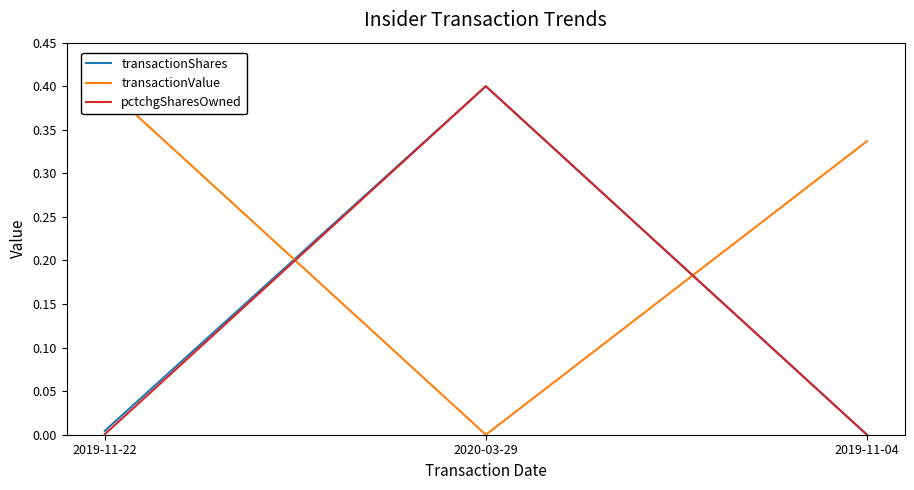

What is the spread (max minus min) of values at 2019-11-04?

0.3